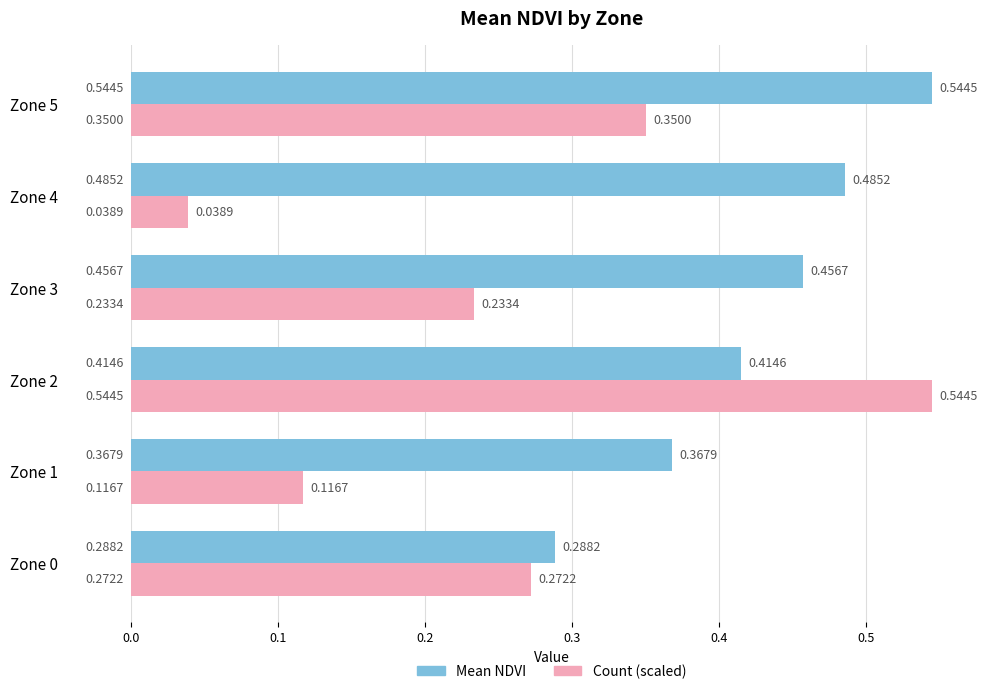

Which series changed the most between Zone 0 and Zone 2?

Count (scaled)